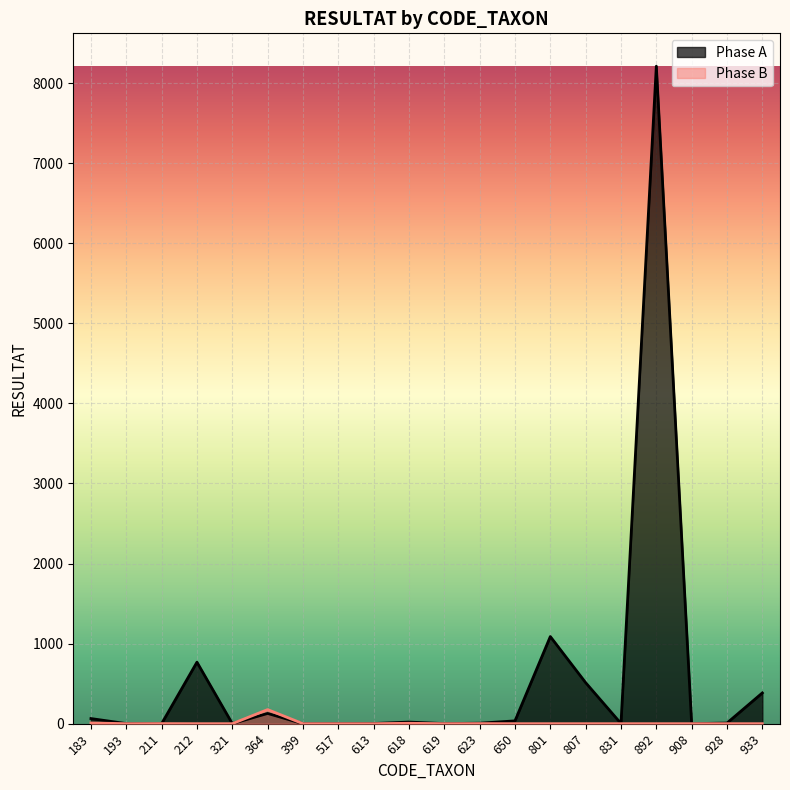

What is the value of the Phase B point at the 12th from the left?

1